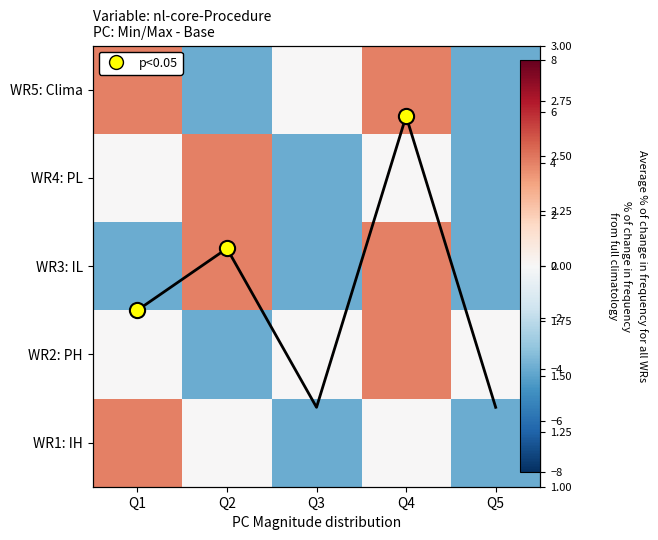

List the series in order of their peak value, lowest first.

overlay_line, WR1: IH, WR2: PH, WR3: IL, WR4: PL, WR5: Clima